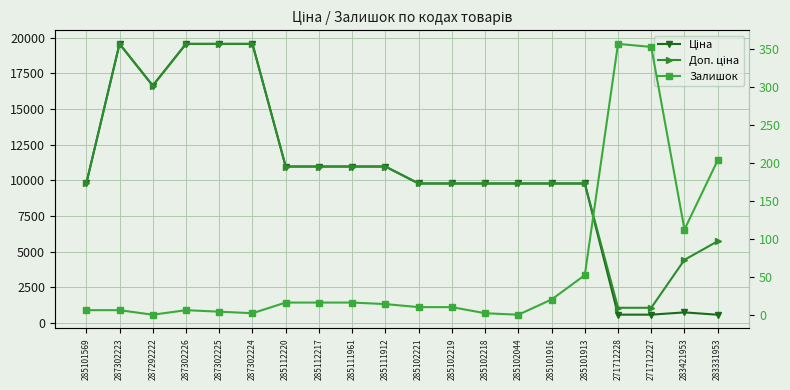

Which label corresponds to the largest value in the chart?

287302223